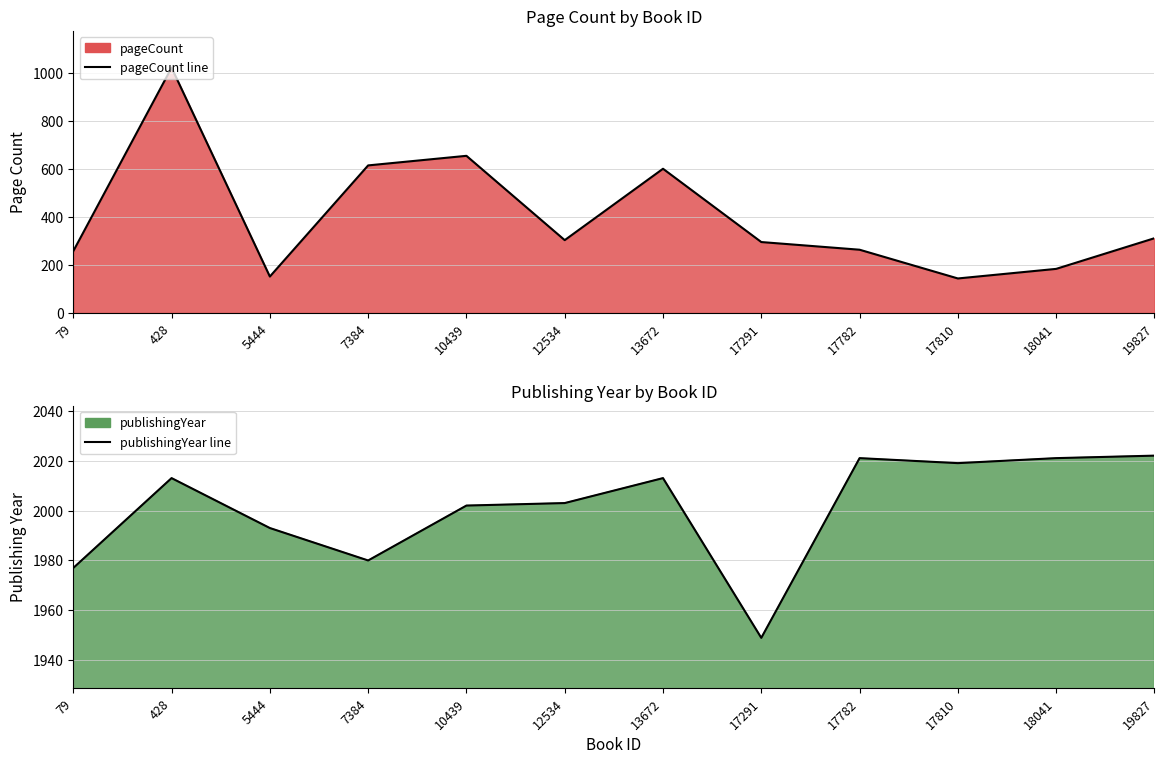

At which category is the sum across all series the highest?

428